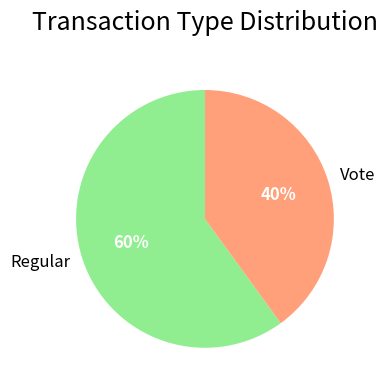

What is the majority slice?

Regular